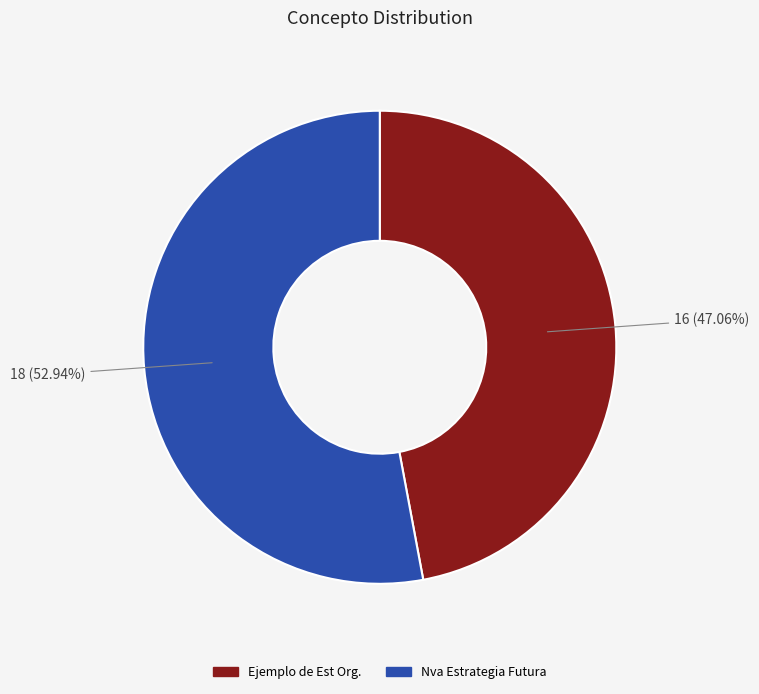

Rank the categories by value from highest to lowest.

Nva Estrategia Futura, Ejemplo de Est Org.